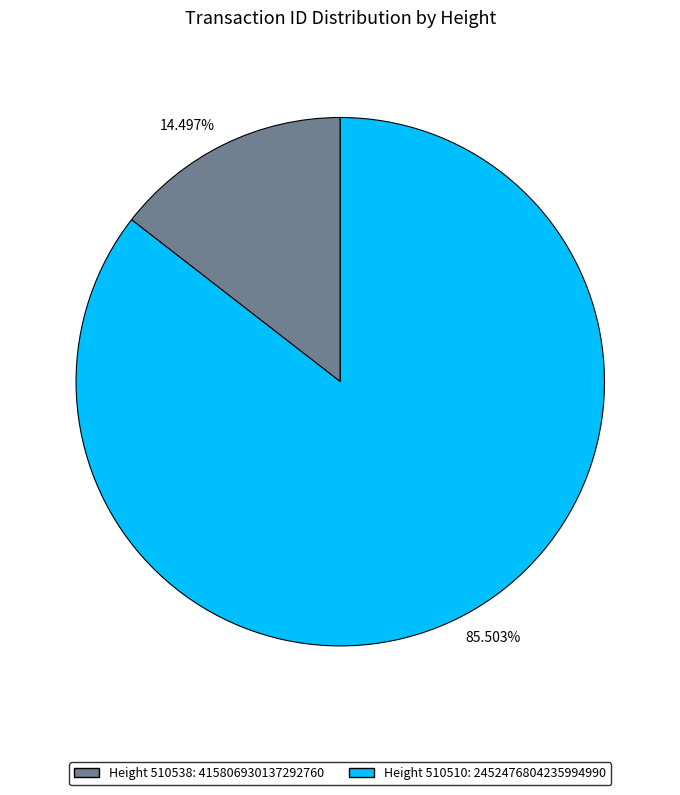

Is there any slice that represents more than half of the pie?

Yes